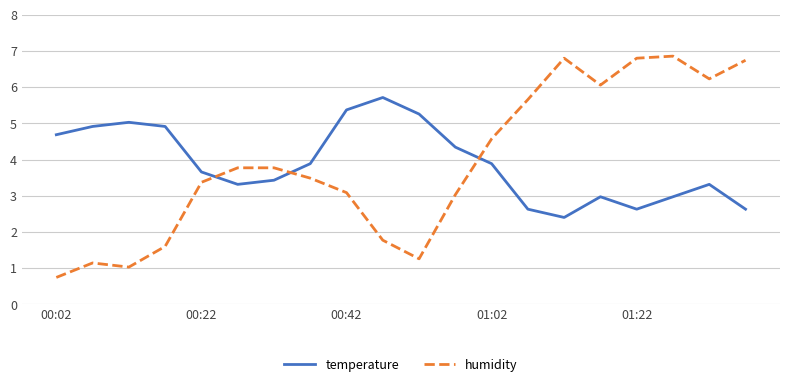

What is the maximum value shown in the chart?

6.9